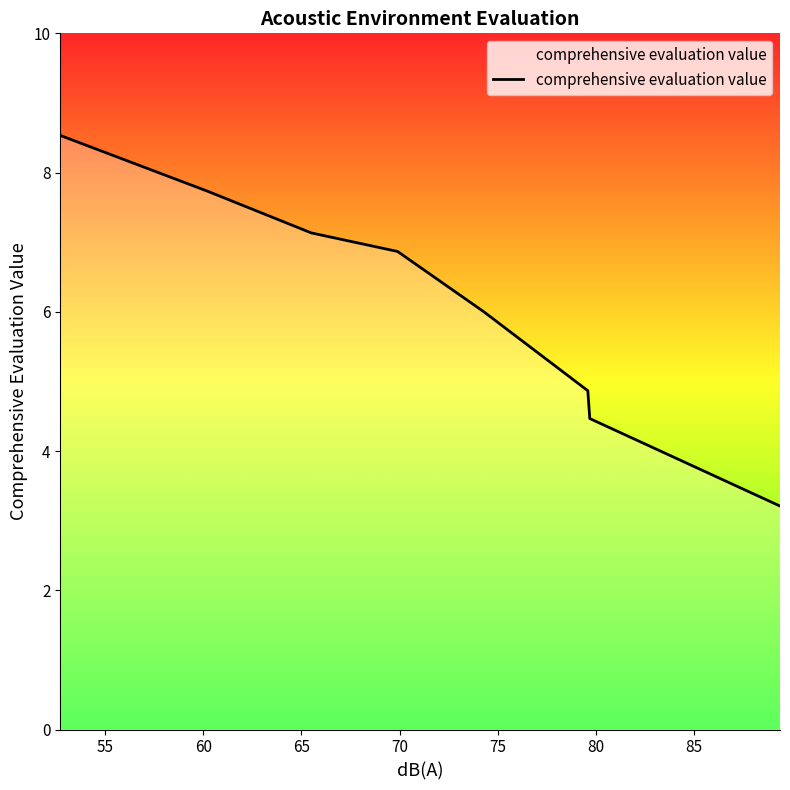

Reading right to left, extract all data points from this chart.

3.2	4.5	4.9	6.0	6.9	7.1	7.7	8.5